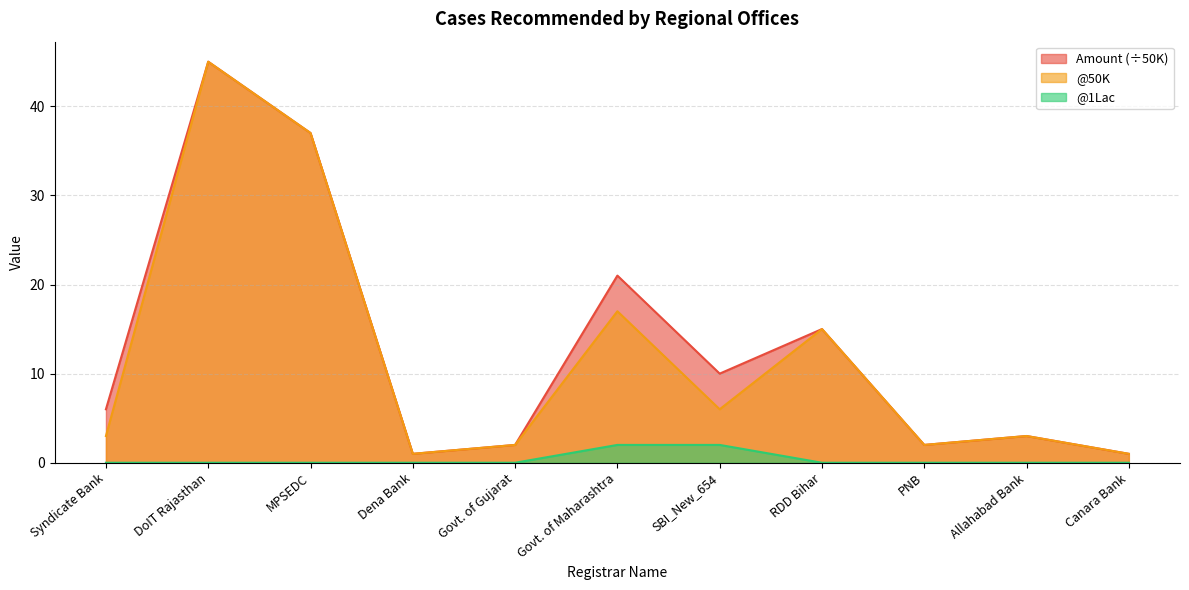

How many lines are shown in the chart?

3